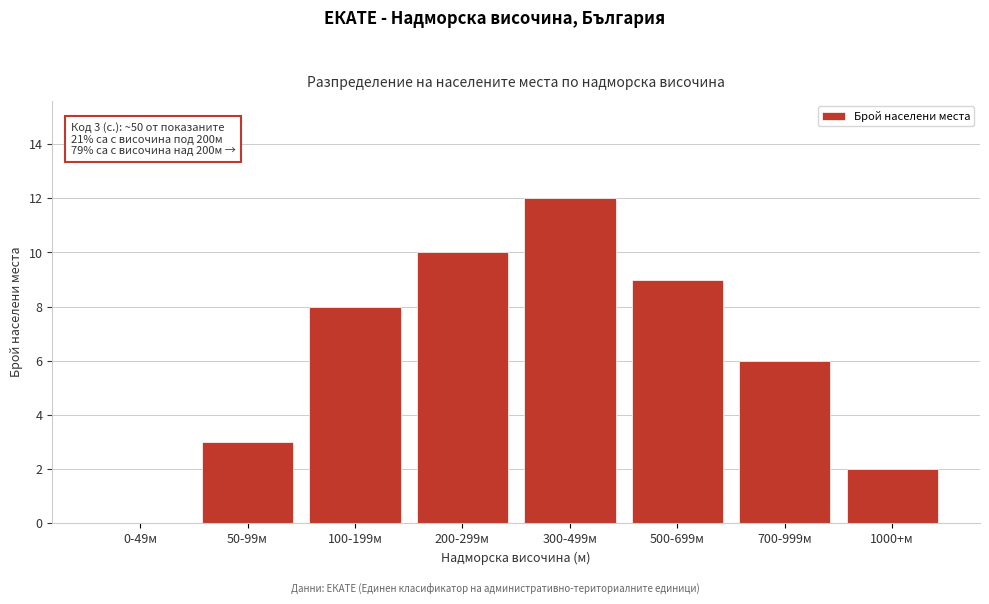

Reading left to right, what are all the values shown in this chart?

0-49м=0	50-99м=3	100-199м=8	200-299м=10	300-499м=12	500-699м=9	700-999м=6	1000+м=2